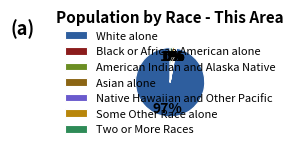

To the nearest percent, what is the average slice percentage?

14%